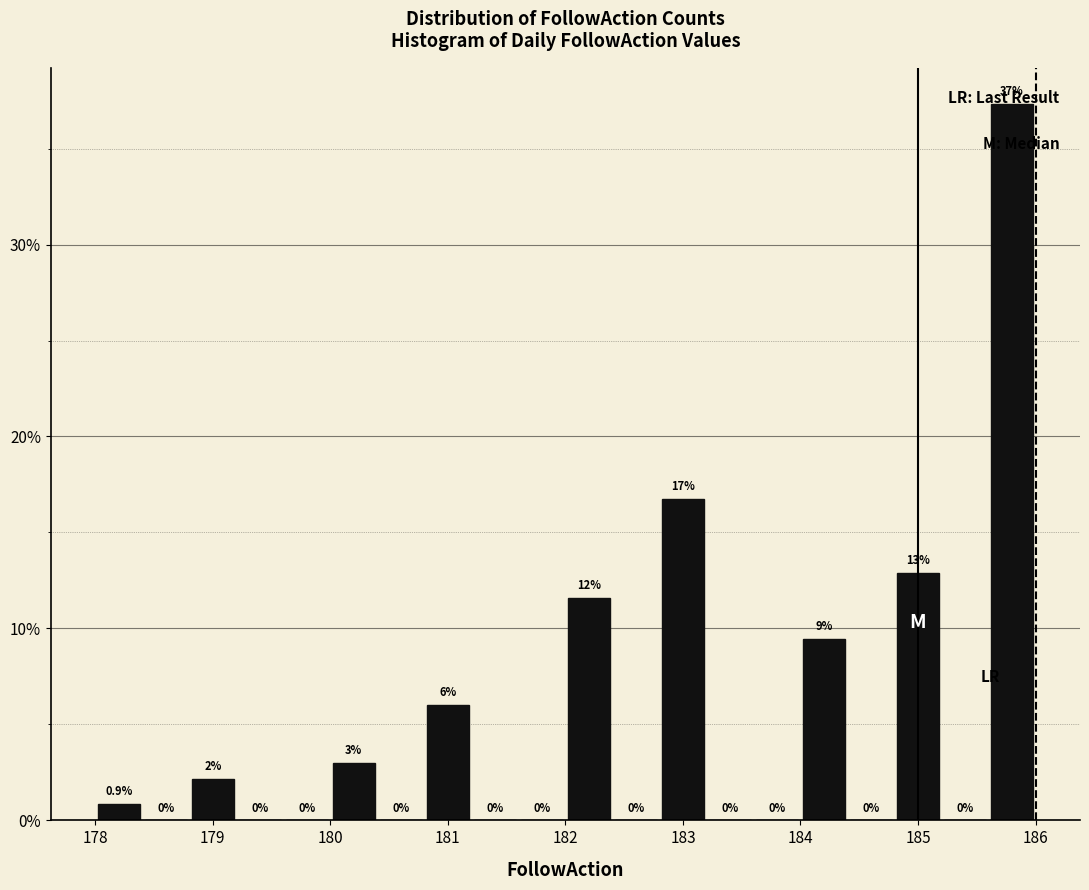

Which range on the x-axis has the tallest bar?

185.6 to 186.0